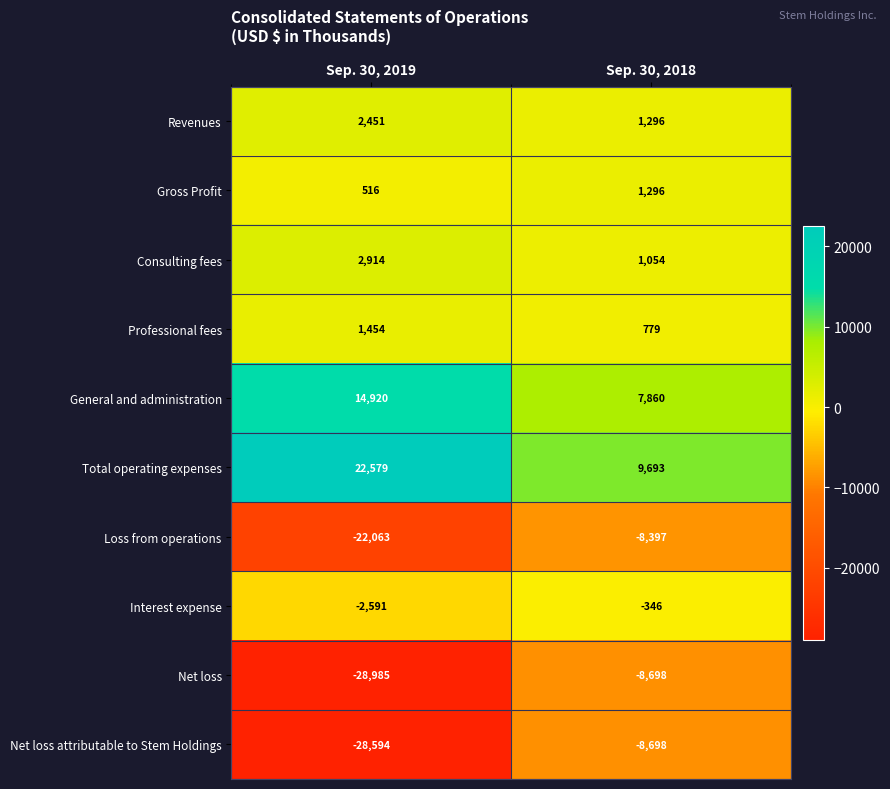

What is the sum of all Gross Profit values?

1812